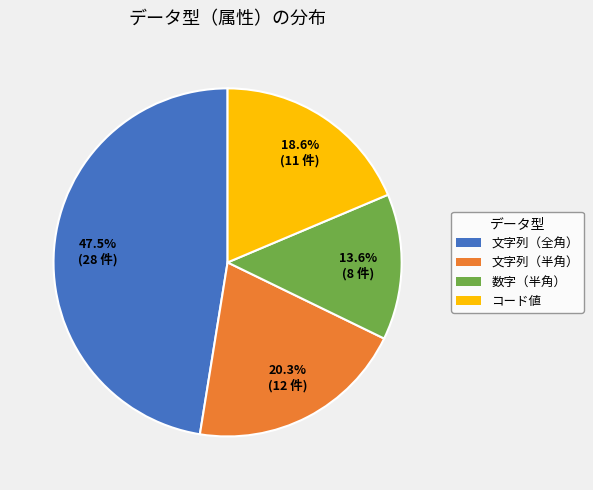

Rank the categories by value from highest to lowest.

文字列（全角）, 文字列（半角）, コード値, 数字（半角）